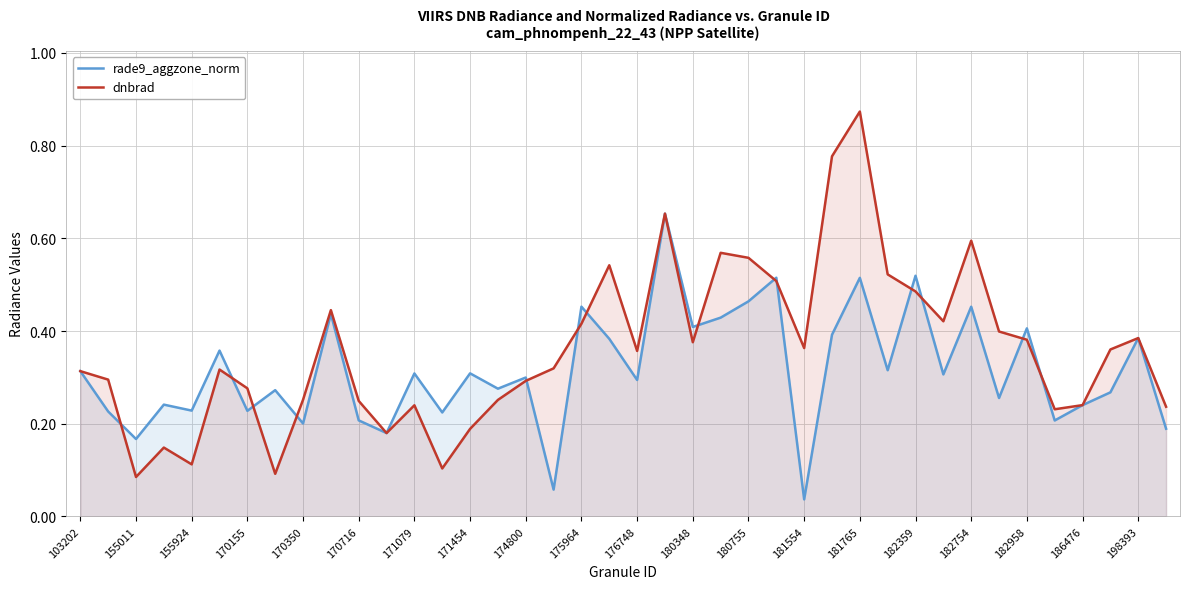

How many interior local valleys does the rade9_aggzone_norm series have?

15